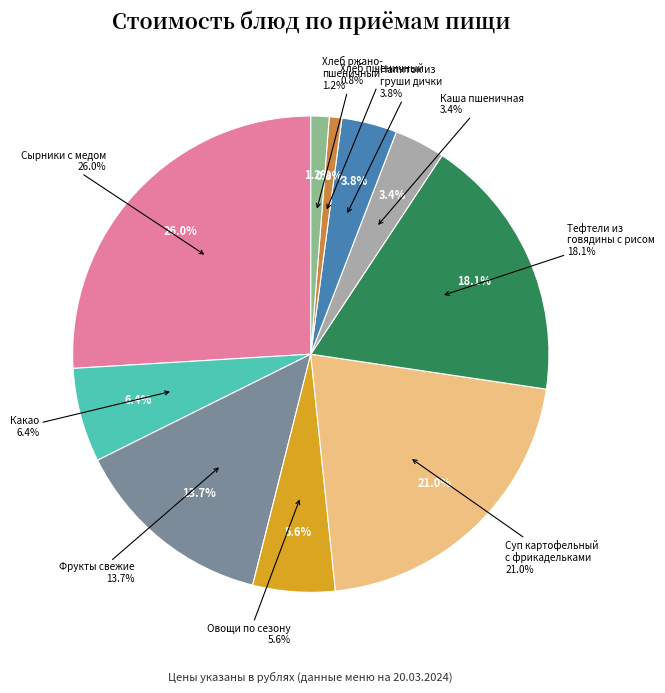

How many segments does this pie chart have?

10